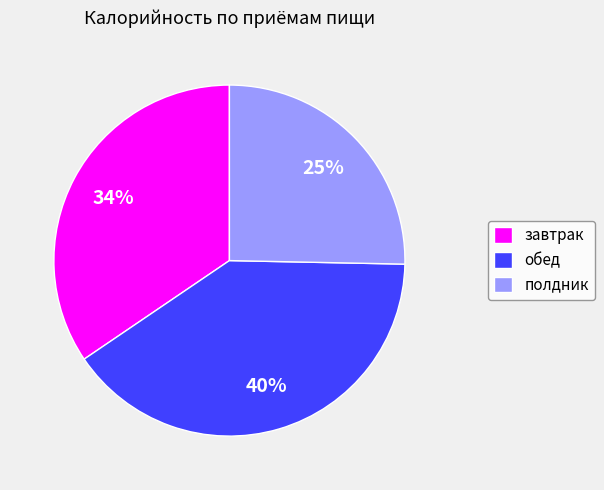

Rank the categories by value from highest to lowest.

обед, завтрак, полдник